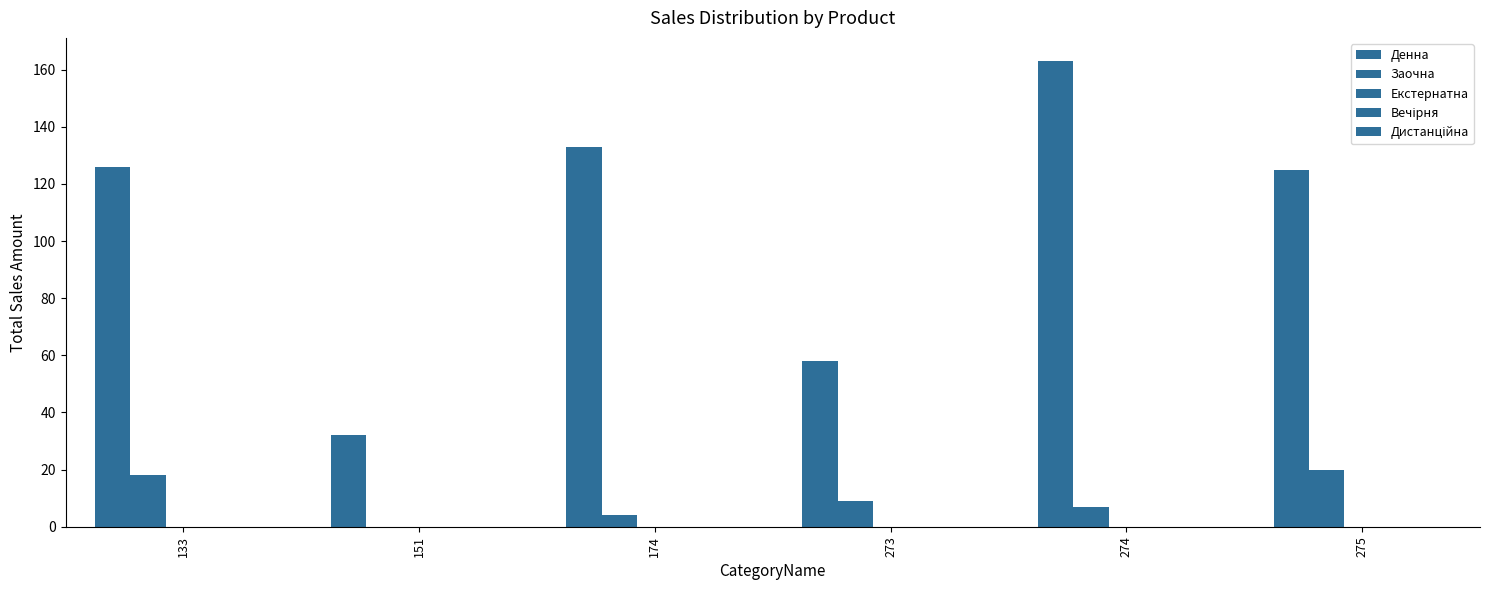

Are the bars grouped side by side (vs. stacked)?

Yes